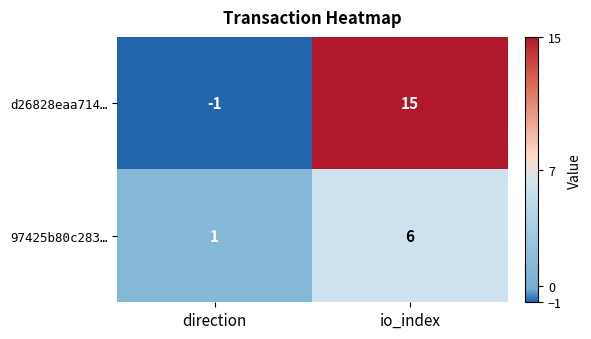

Which series has the largest total across all categories?

d26828eaa714…